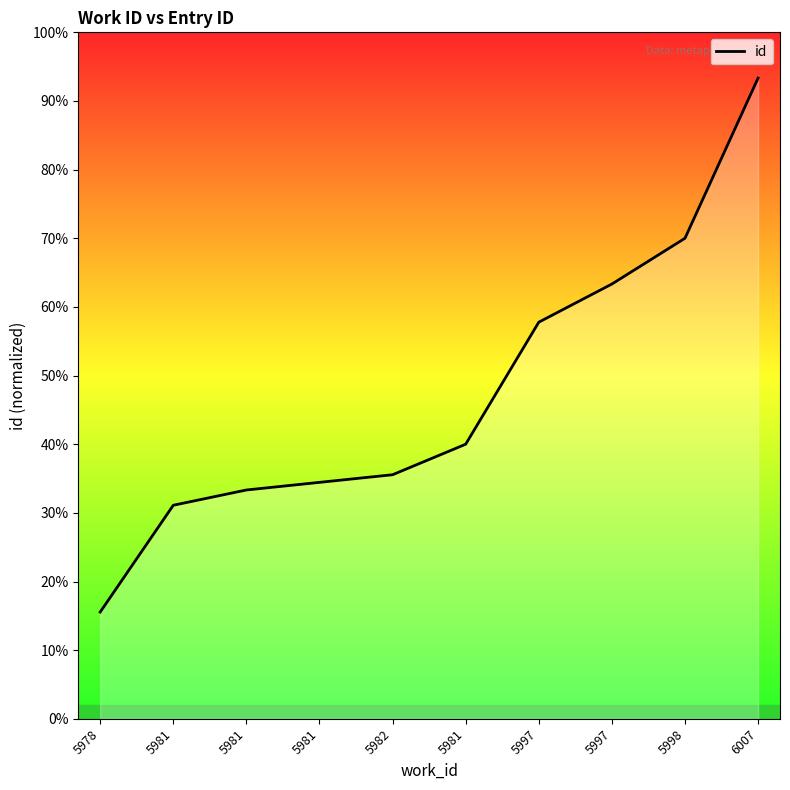

Rank the categories by value from lowest to highest.

5978, 5981, 5981, 5981, 5982, 5981, 5997, 5997, 5998, 6007